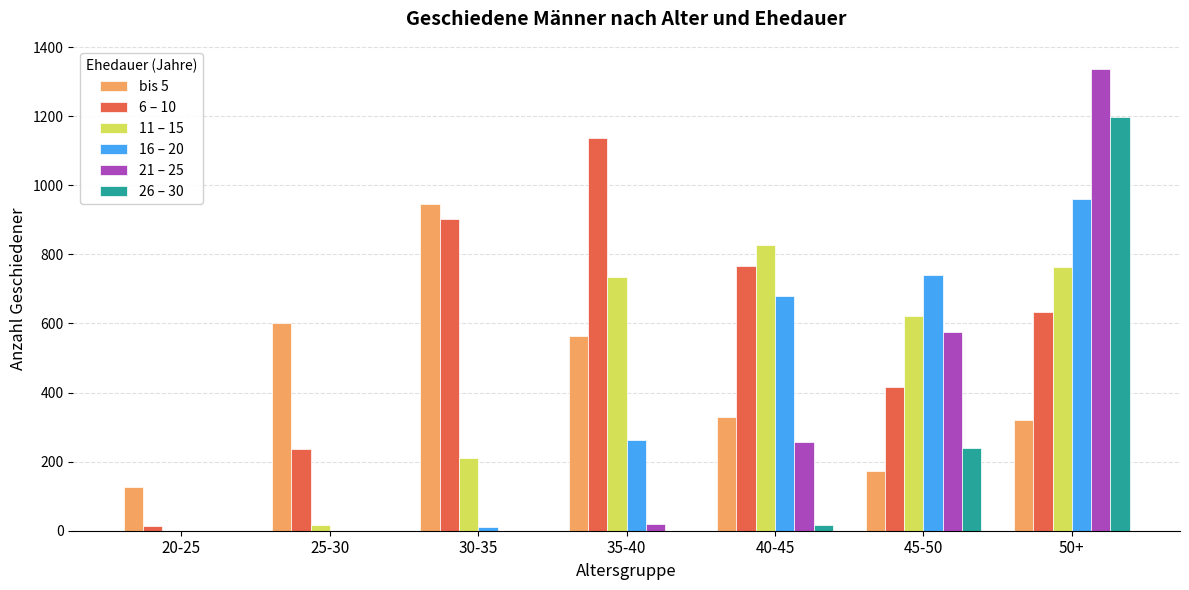

What is the sum of the 21 – 25 values at 40-45 and 30-35?

258